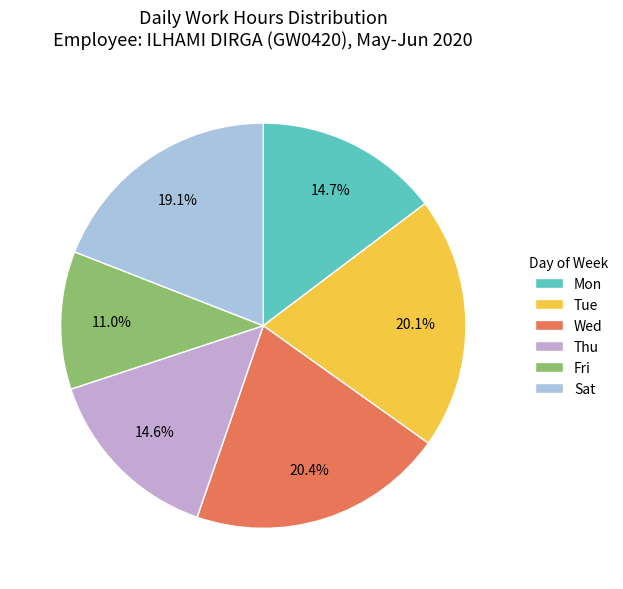

What percentage is NOT represented by Fri?

89.0%